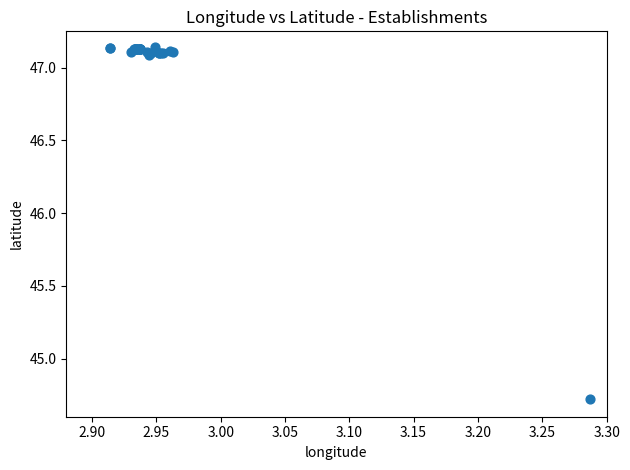

What Y value in the scatter plot is closest to 45?

44.7